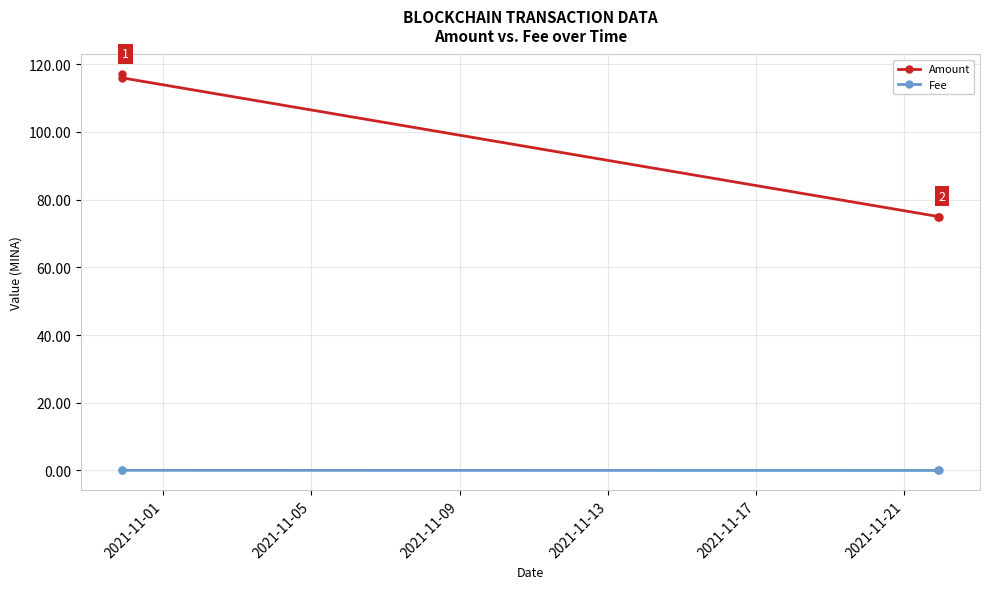

What is the maximum value shown in the chart?

117.0